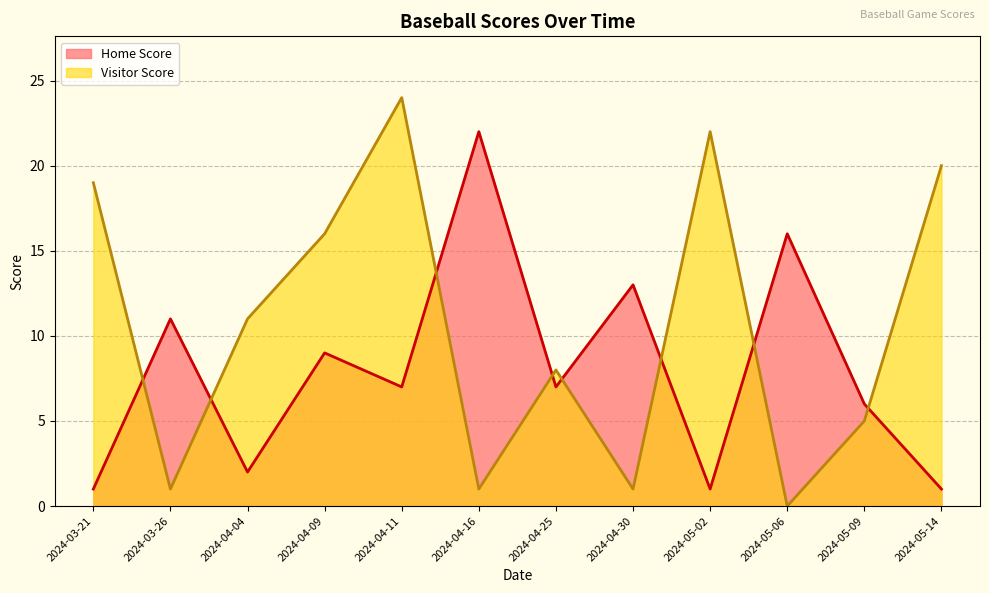

Rank the series at 2024-04-04 from highest to lowest value.

Visitor Score, Home Score